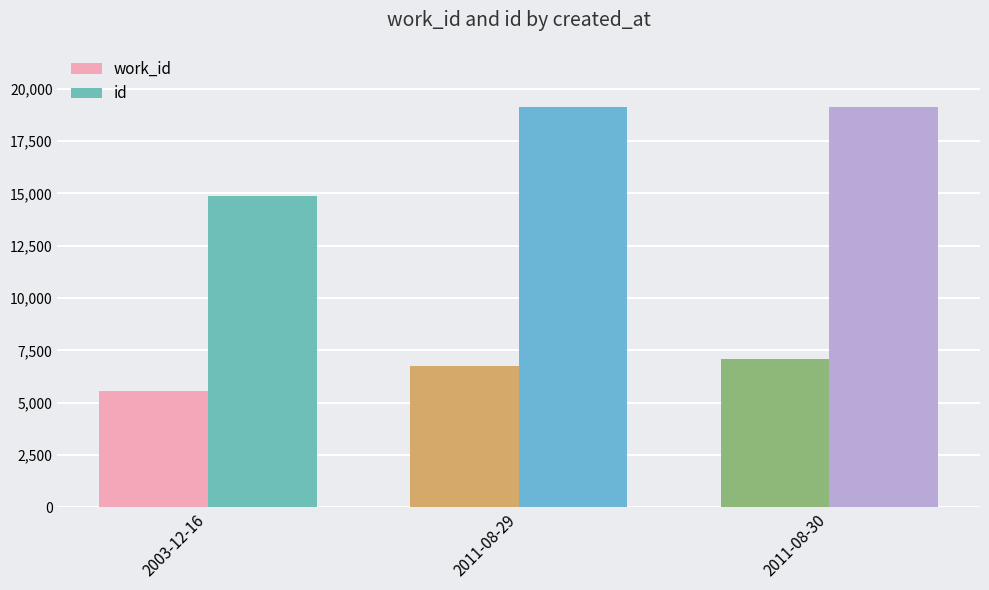

What is the value of the work_id bar at the 3rd from the left?

7075